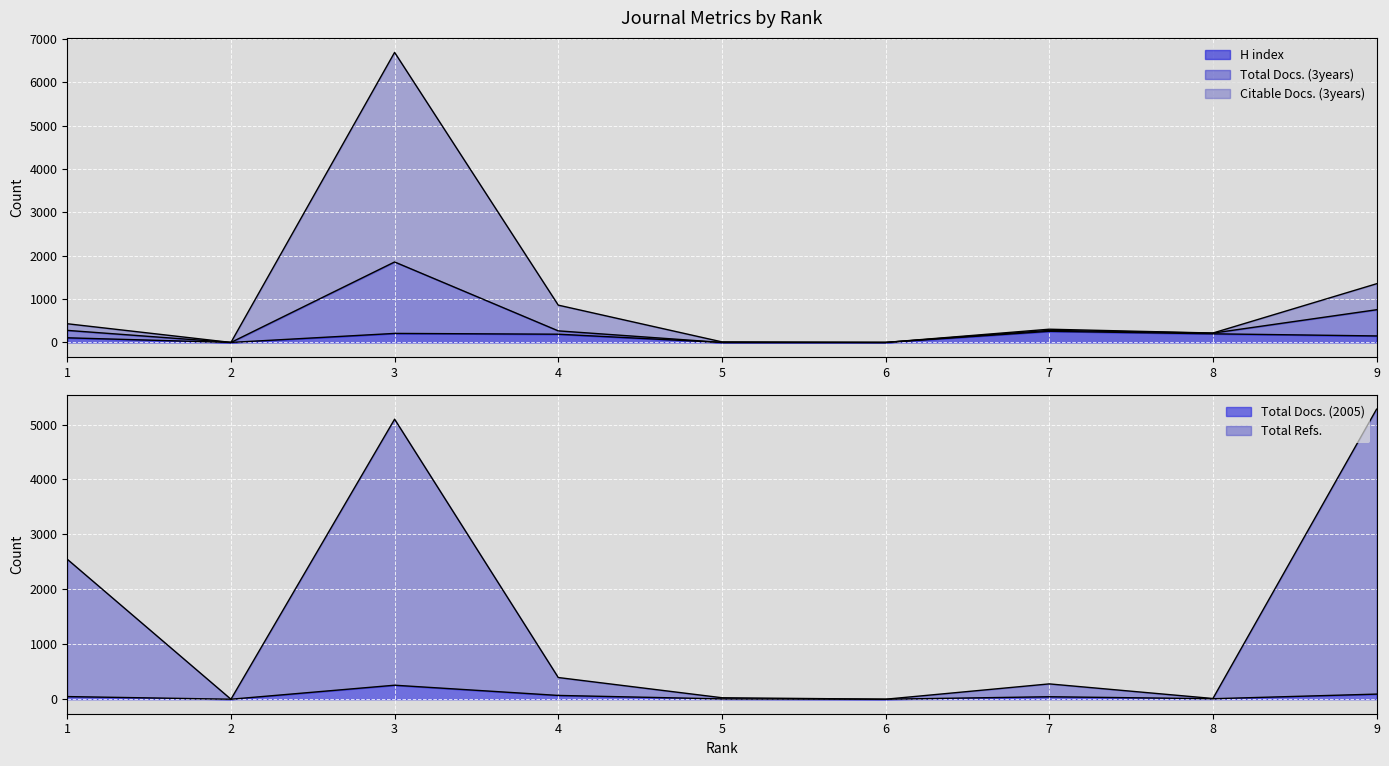

Which category has the lowest value in the H index series?

2